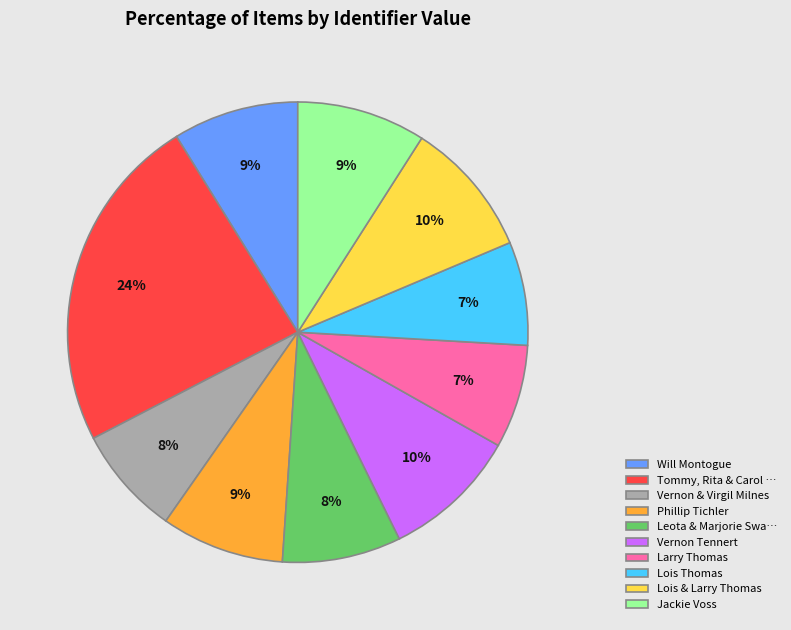

To the nearest percent, what percentage of the pie is Tommy, Rita & Carol …?

24%